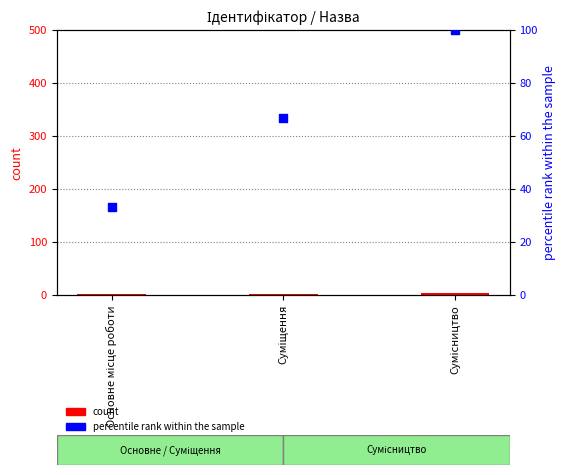

Which series contains the highest Y value?

percentile rank within the sample